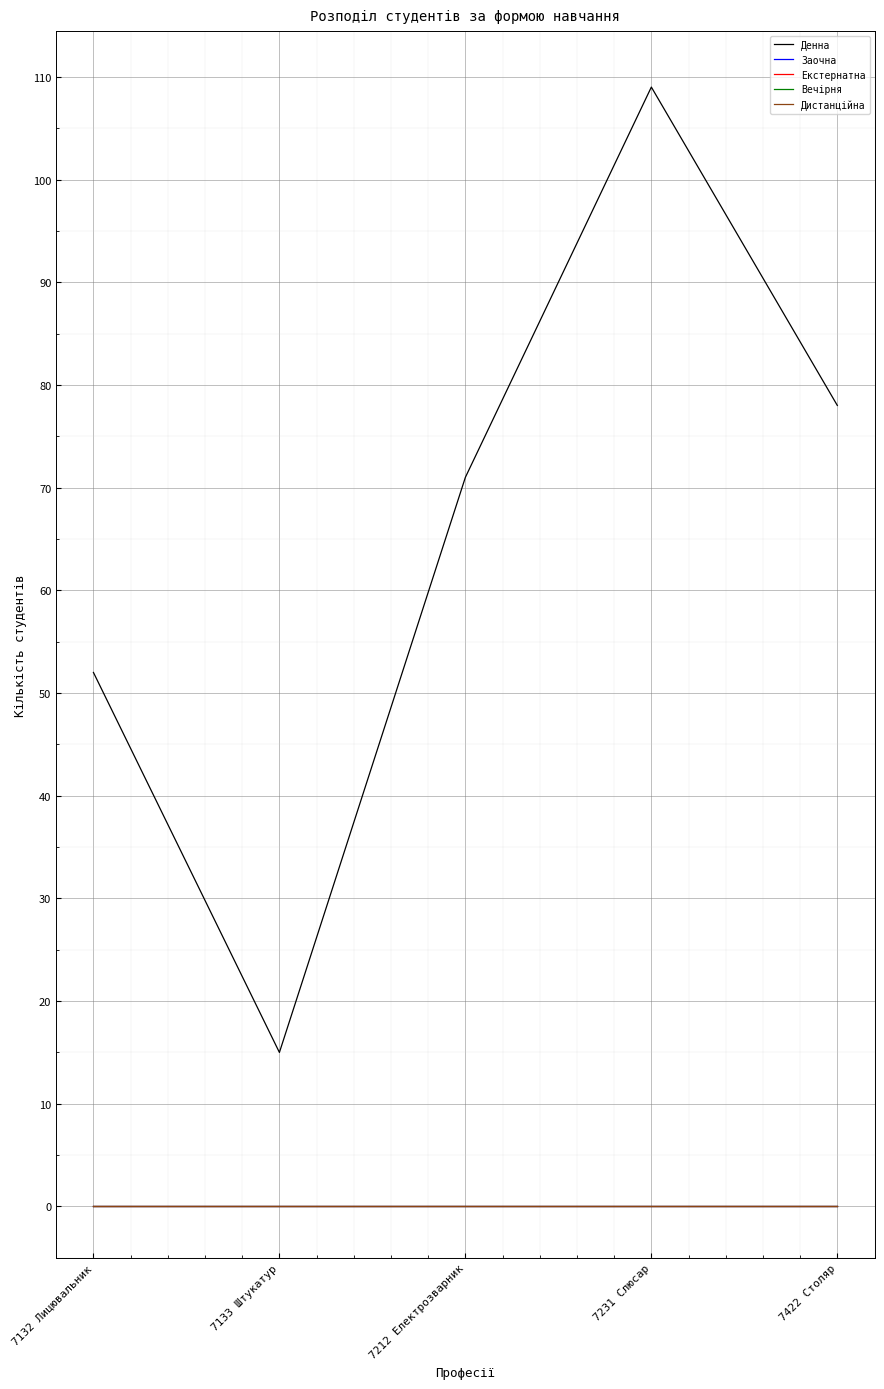

Is this an area chart (filled region under the line)?

No